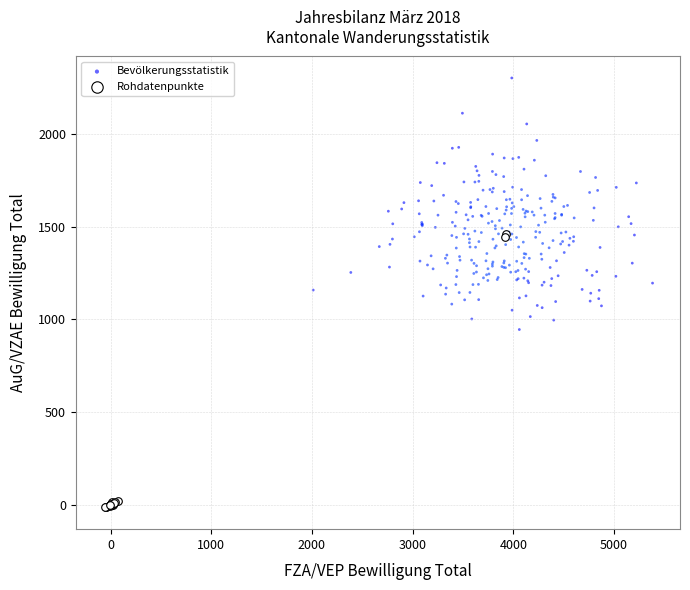

Which series has the largest Y range (max minus min)?

Bevölkerungsstatistik